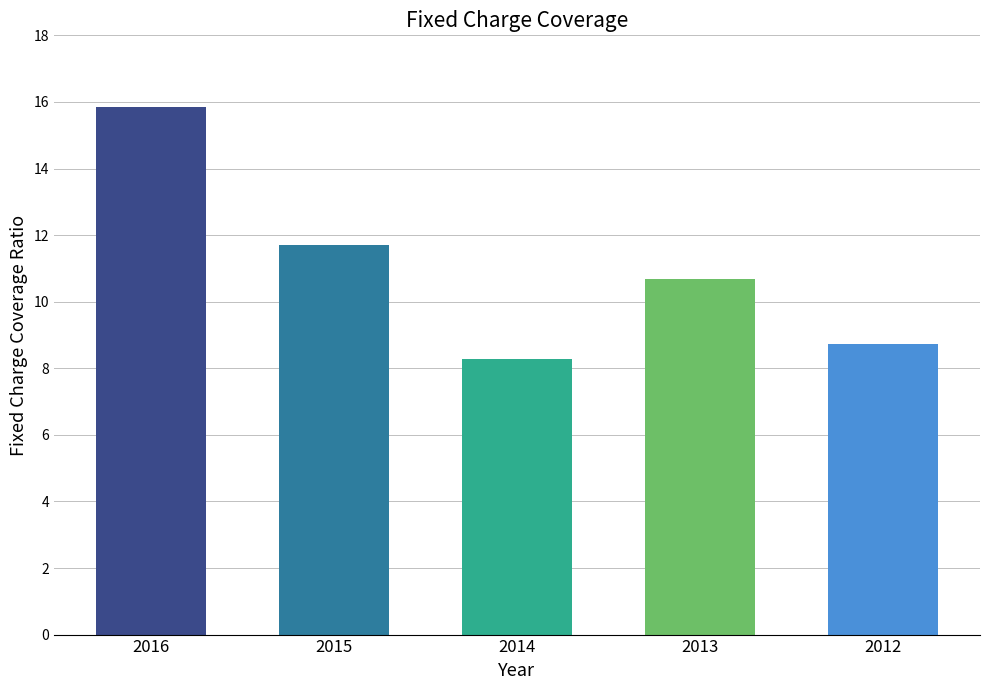

What is the difference between the maximum and minimum values?

7.6